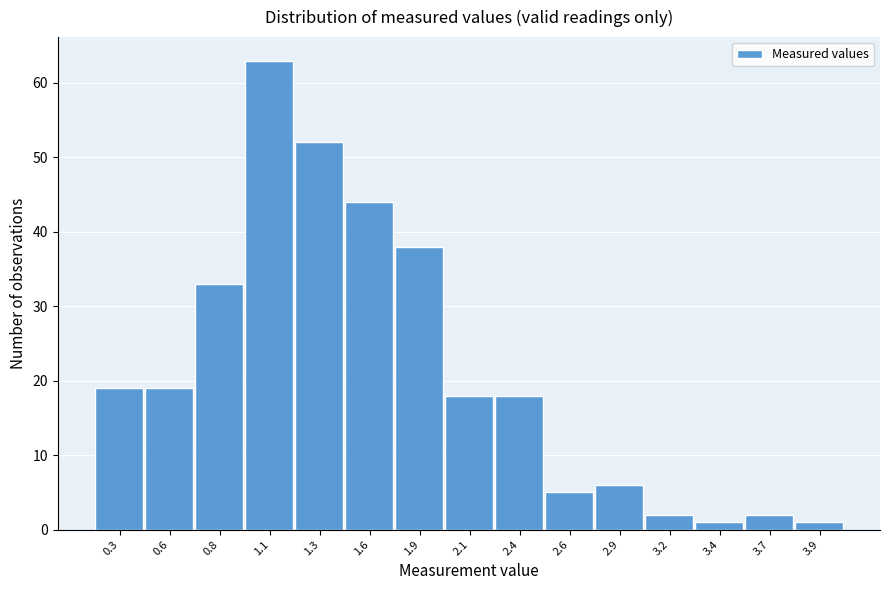

Reading left to right, transcribe all the data shown in this chart.

0.3=19	0.6=19	0.8=33	1.1=63	1.3=52	1.6=44	1.9=38	2.1=18	2.4=18	2.6=5	2.9=6	3.2=2	3.4=1	3.7=2	3.9=1